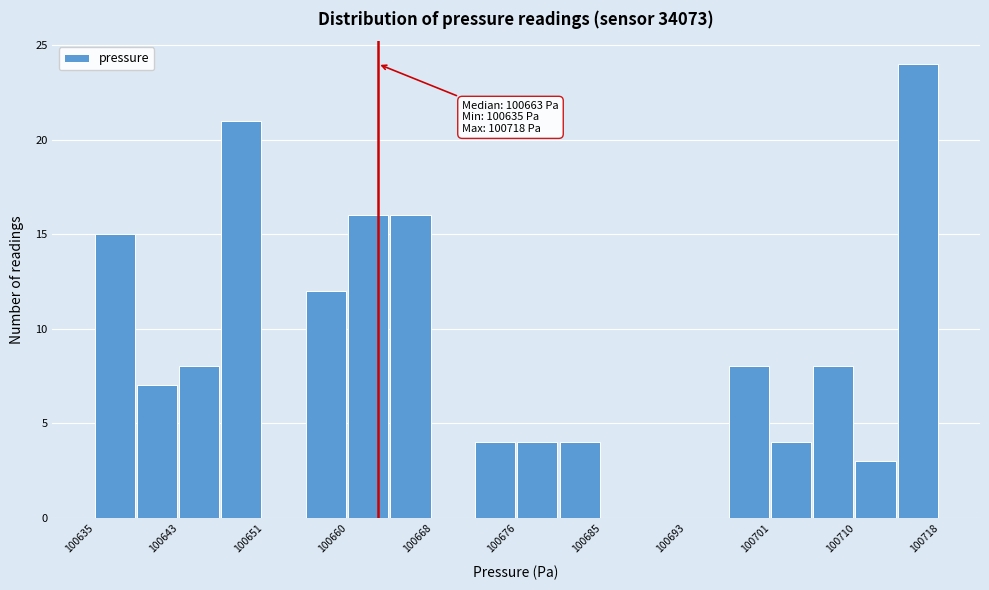

Which range on the x-axis has the tallest bar?

100714 to 100718